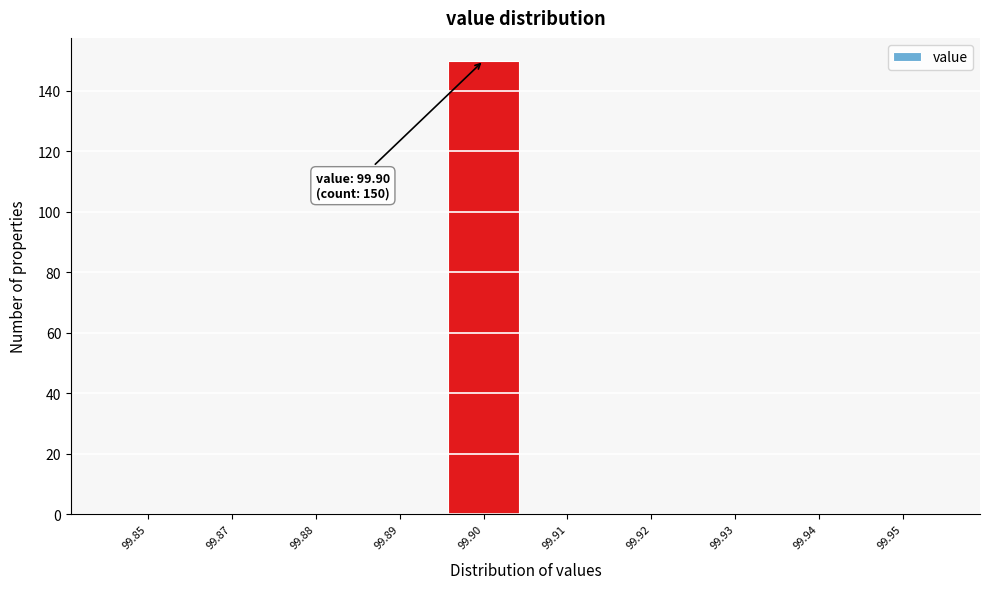

Reading left to right, extract all data points from this chart.

99.85=0	99.87=0	99.88=0	99.89=0	99.90=150	99.91=0	99.92=0	99.93=0	99.94=0	99.95=0